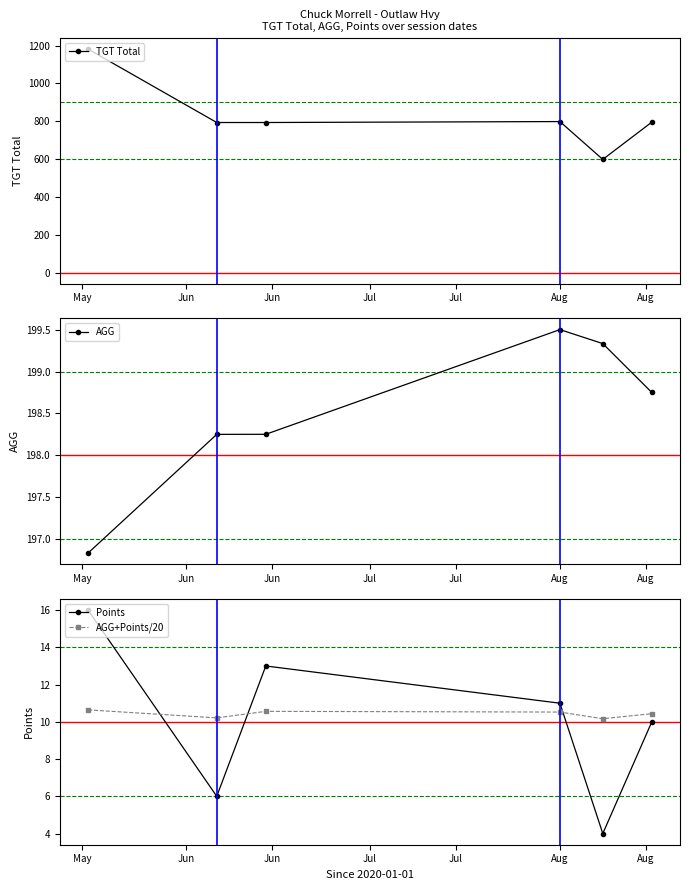

What is the value of the Points point at the 5th from the left?

4.0